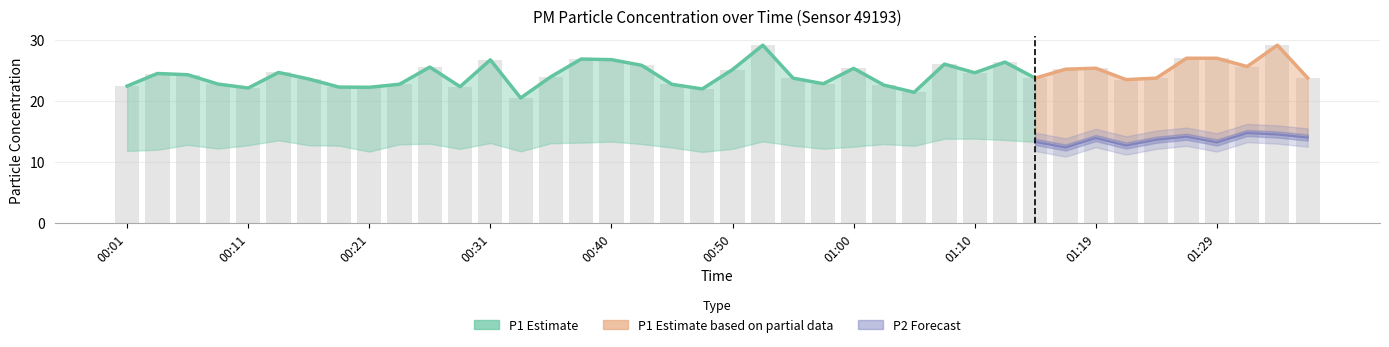

What is the maximum value shown in the chart?

29.2